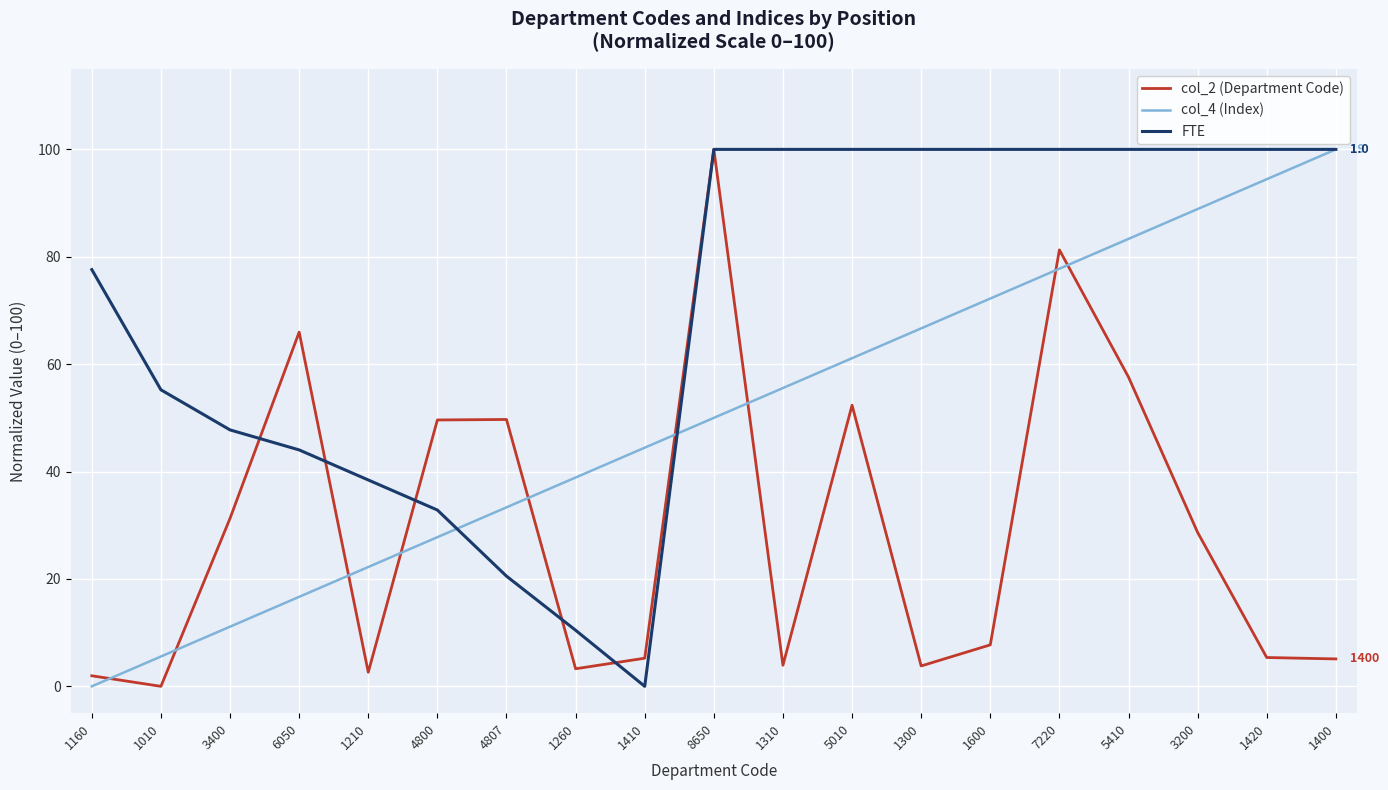

Between which two adjacent categories do FTE and col_2 (Department Code) first intersect?

3400 and 6050